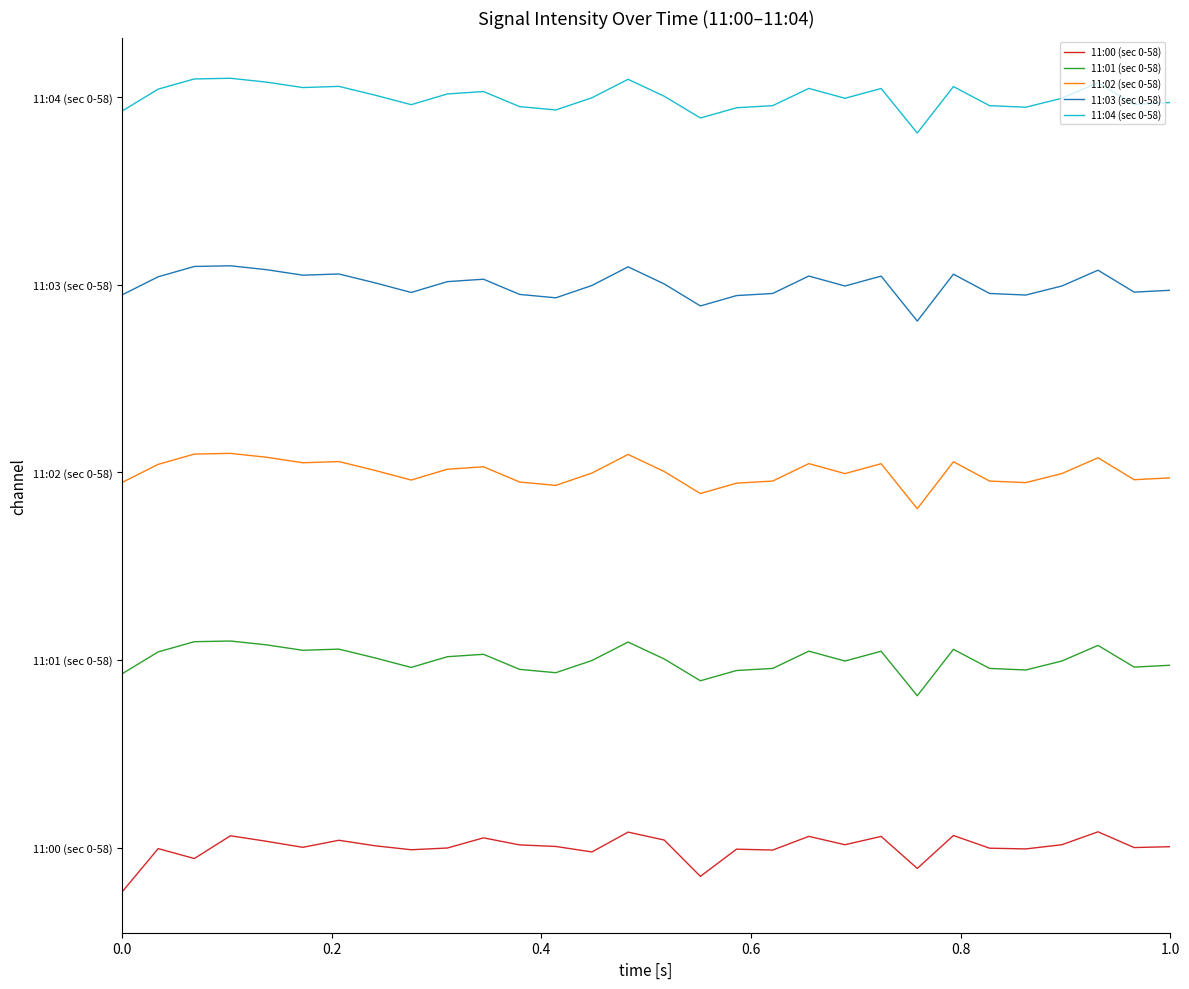

Does the chart display data point markers on the line(s)?

No